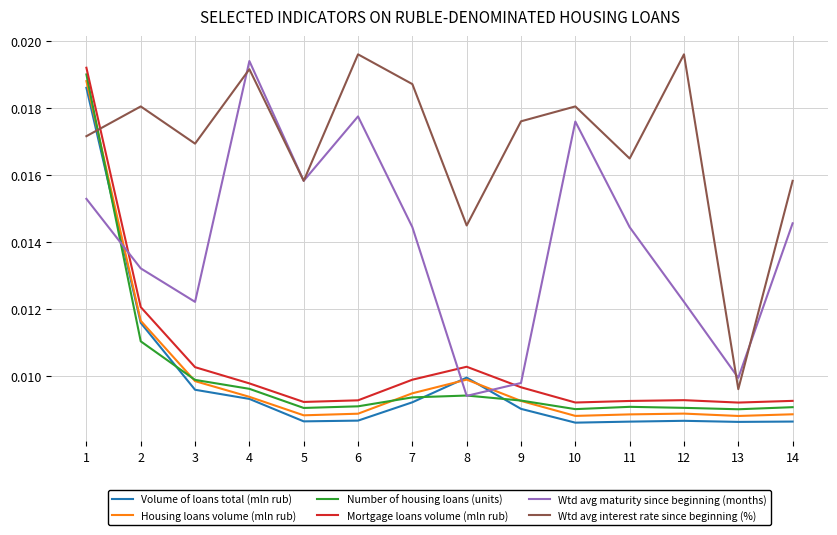

After their last crossing, which series has the higher values: Wtd avg maturity since beginning (months) or Volume of loans total (mln rub)?

Wtd avg maturity since beginning (months)